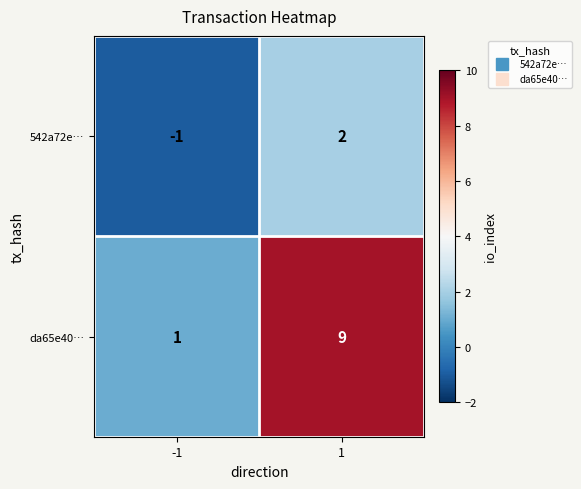

Between -1 and 1, which series saw the biggest shift?

da65e40…